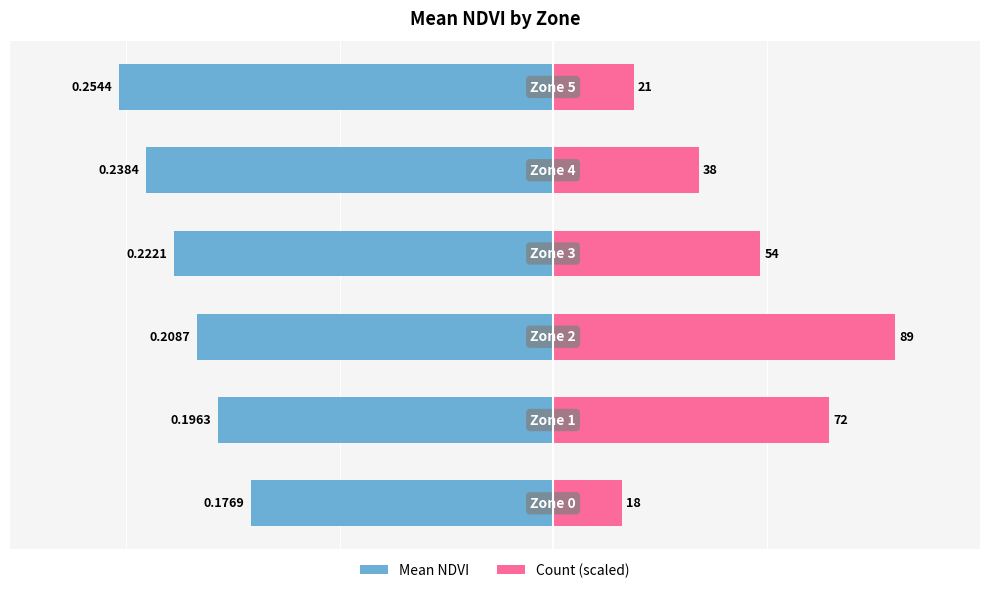

Which series has the largest total across all categories?

Count (scaled)